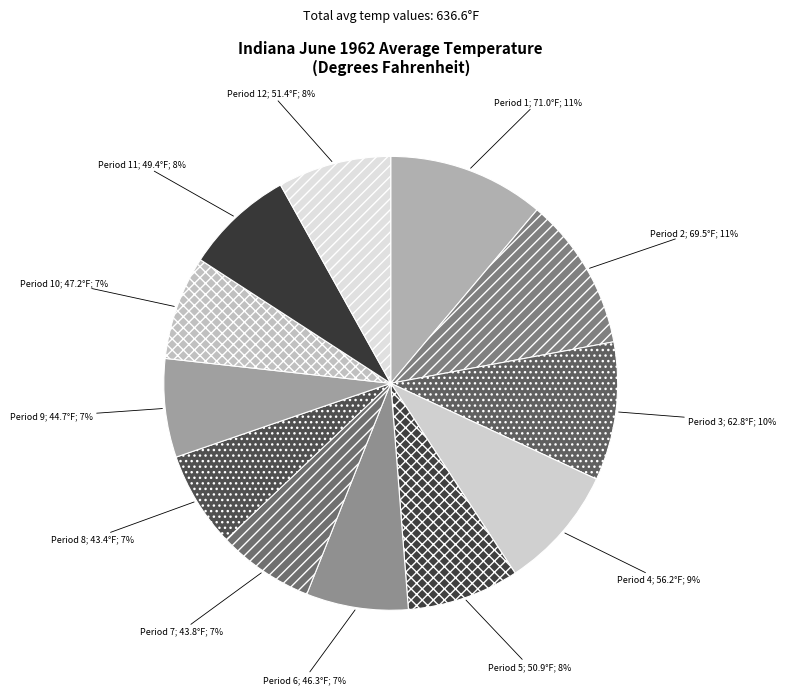

Which slice is the largest?

Period 1